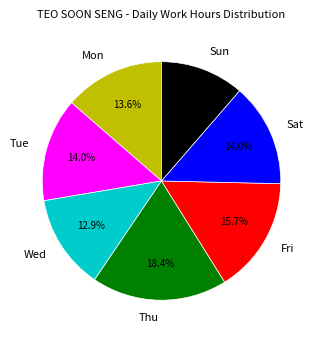

Is the sum of Sat and Wed greater than half?

No